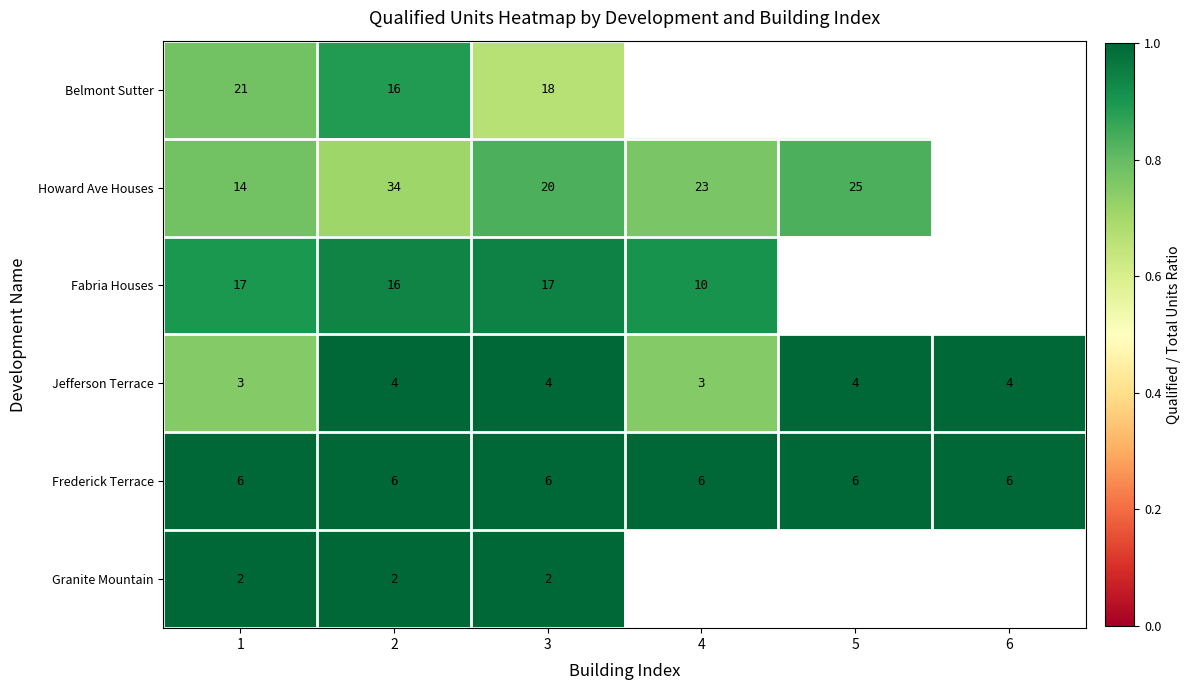

Is the value of Frederick Terrace at 5 greater than the value of Fabria Houses at 1?

No